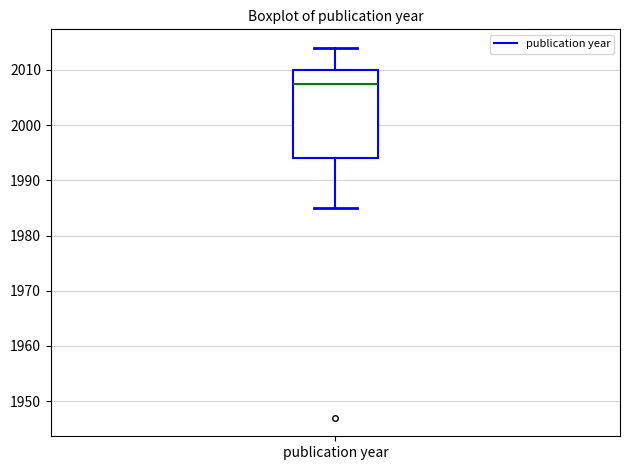

Where does the lower whisker of the box for publication year end on the y-axis? The values are not printed on the chart, so give them approximately, as read against the axis.

1985